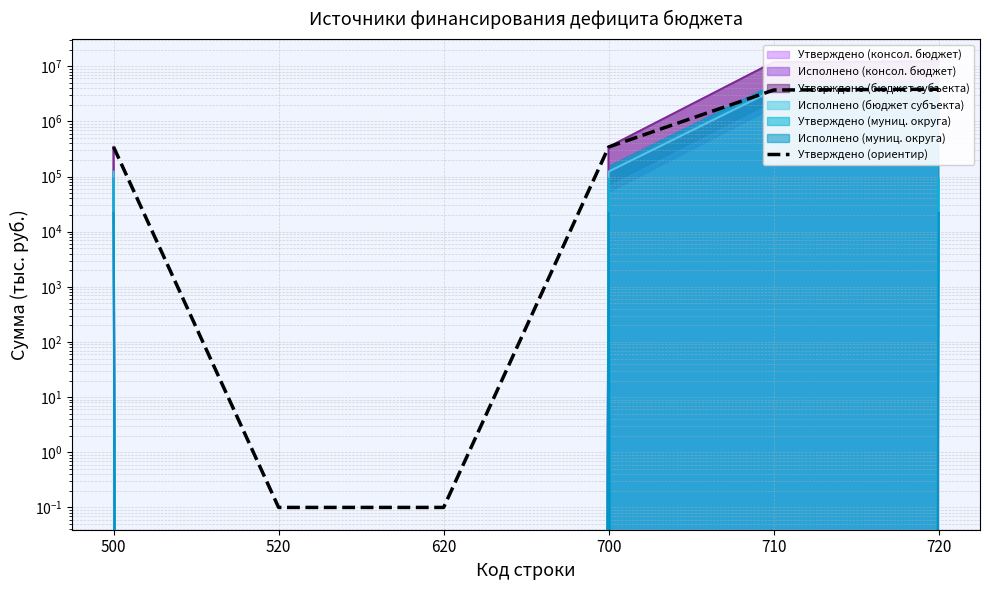

Rank the categories by value from lowest to highest.

520, 620, 500, 700, 710, 720